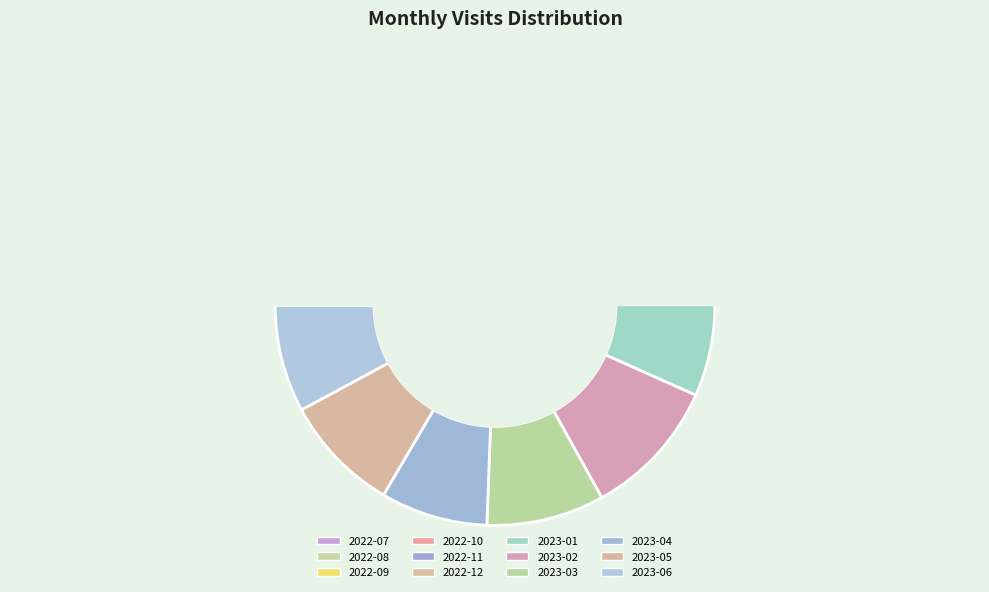

What is the smallest slice in the pie chart?

2022-07